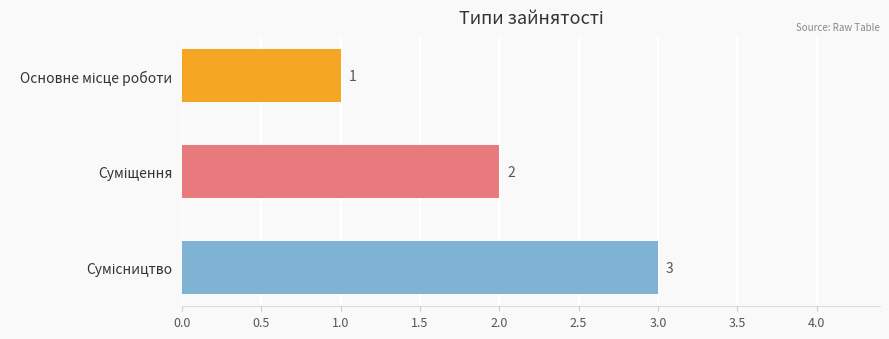

Count the number of data series in this chart.

1